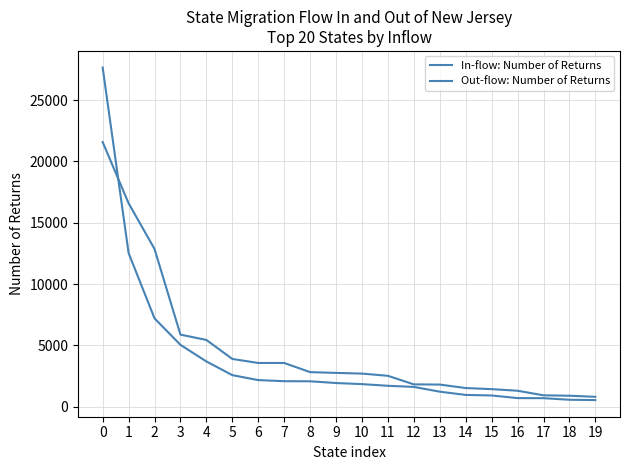

Reading left to right, list all the values displayed in this chart.

In-flow: Number of Returns: 0=27647	1=12526	2=7199	3=5041	4=3687	5=2571	6=2167	7=2078	8=2070	9=1929	10=1839	11=1703	12=1611	13=1223	14=959	15=912	16=700	17=694	18=564	19=537
Out-flow: Number of Returns: 0=21575	1=16584	2=12857	3=5874	4=5440	5=3891	6=3563	7=3563	8=2817	9=2754	10=2697	11=2517	12=1819	13=1803	14=1519	15=1430	16=1299	17=927	18=892	19=806